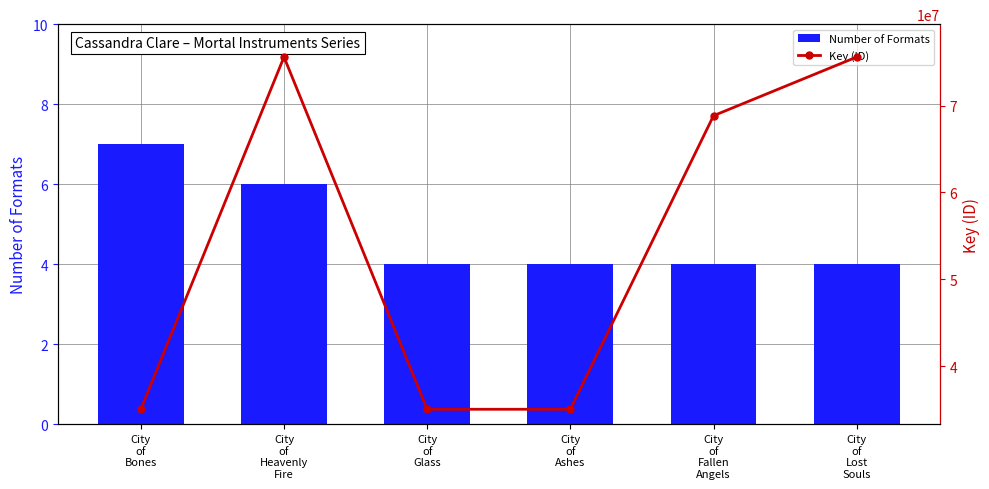

At which category is the sum across all series the highest?

City
of
Heavenly
Fire